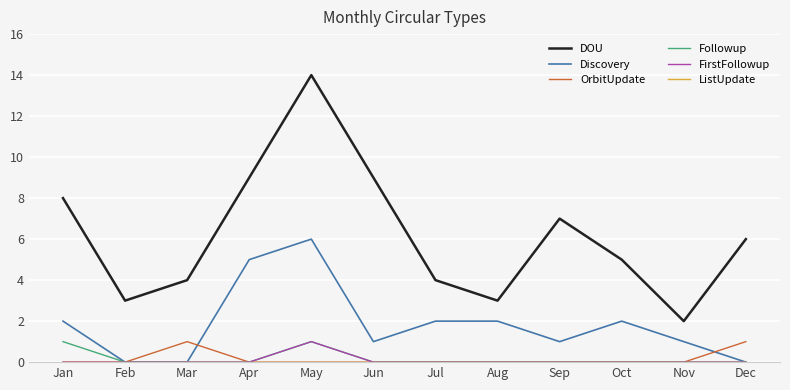

The OrbitUpdate series shows -1 at Jun. True or false?

False